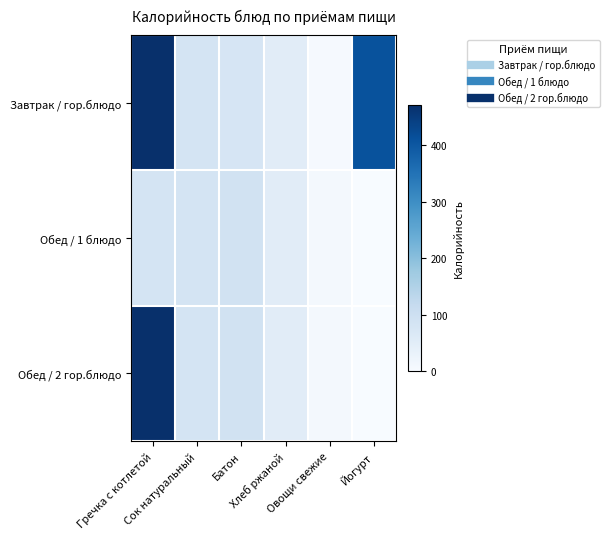

At how many categories does at least one series exceed 322?

2